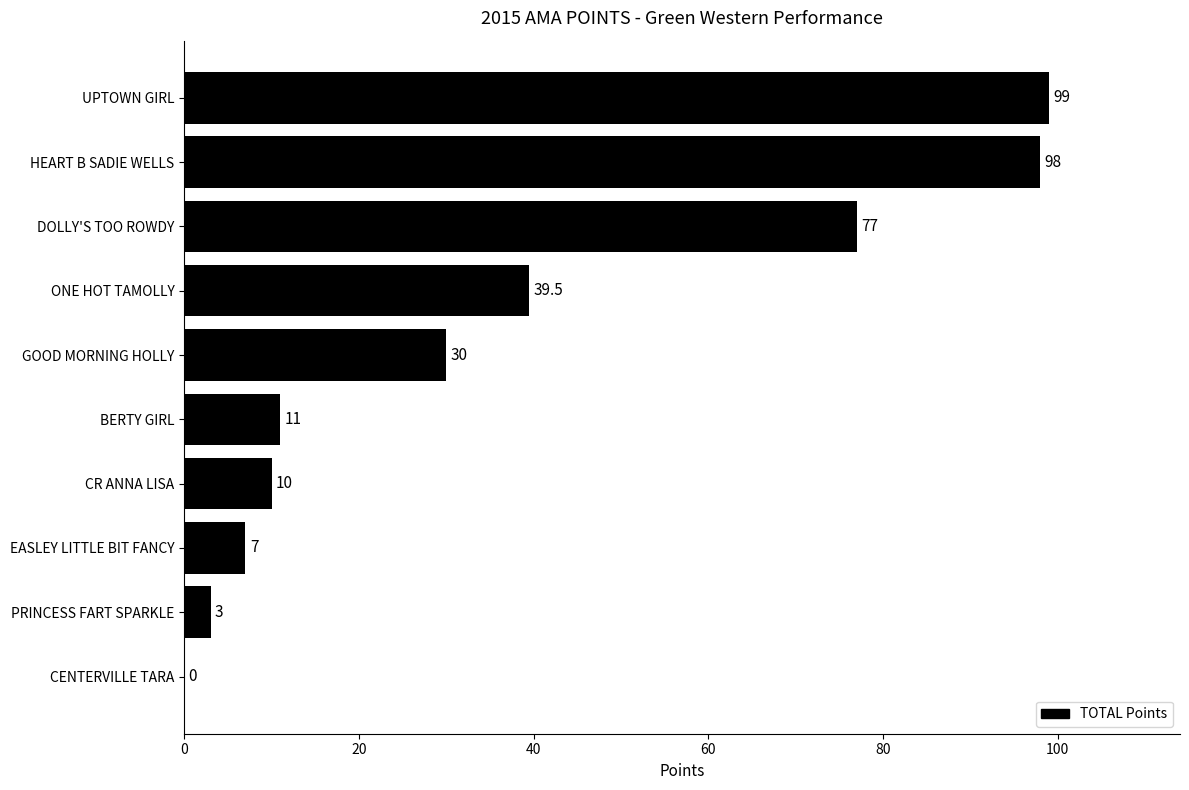

Is it true that the value at ONE HOT TAMOLLY is 14.3?

False